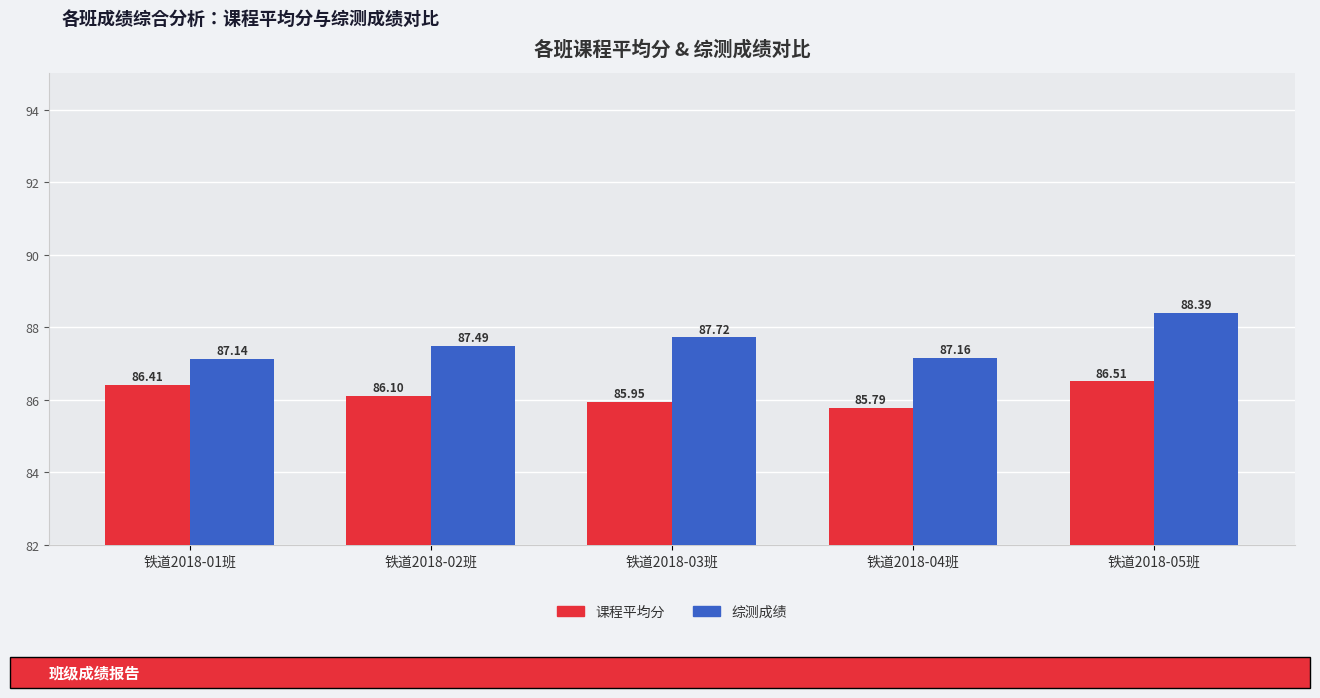

At how many categories does at least one series exceed 86?

5